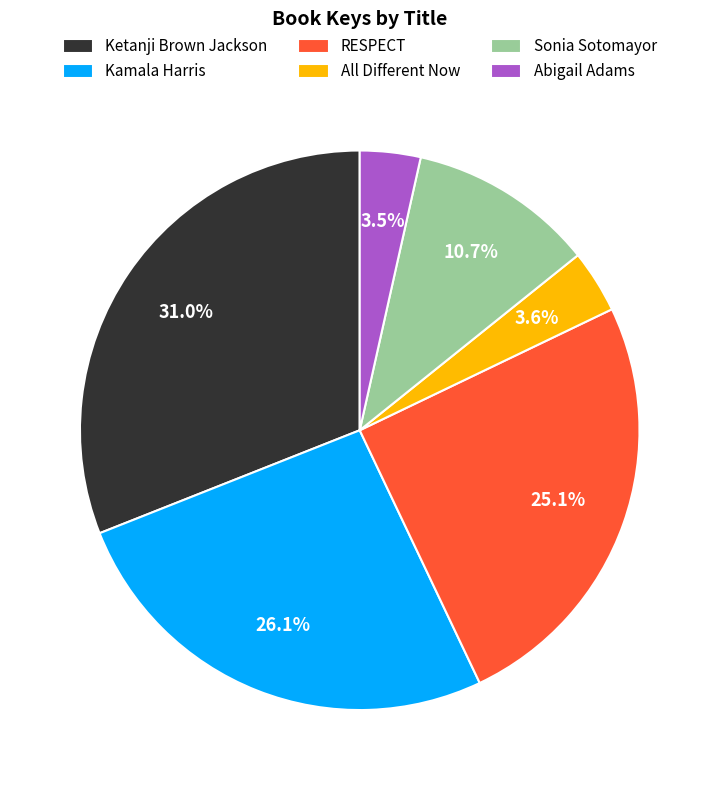

True or false: Kamala Harris accounts for 17% of the total.

False